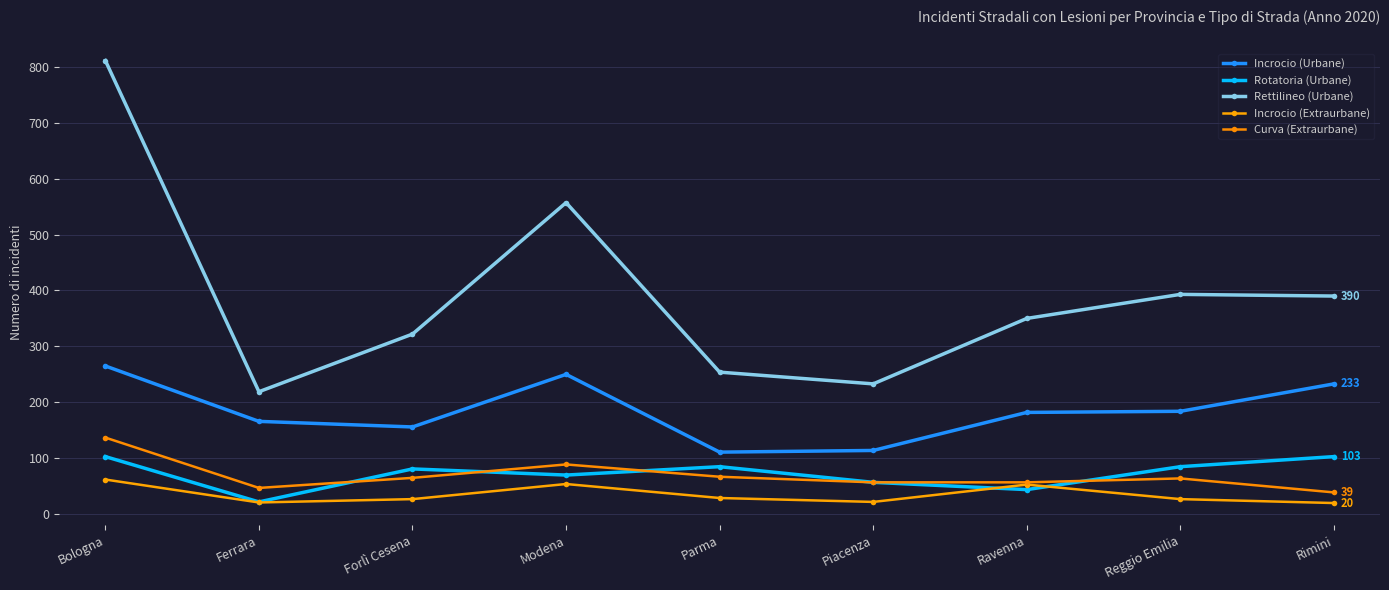

At how many categories does at least one series exceed 398?

2